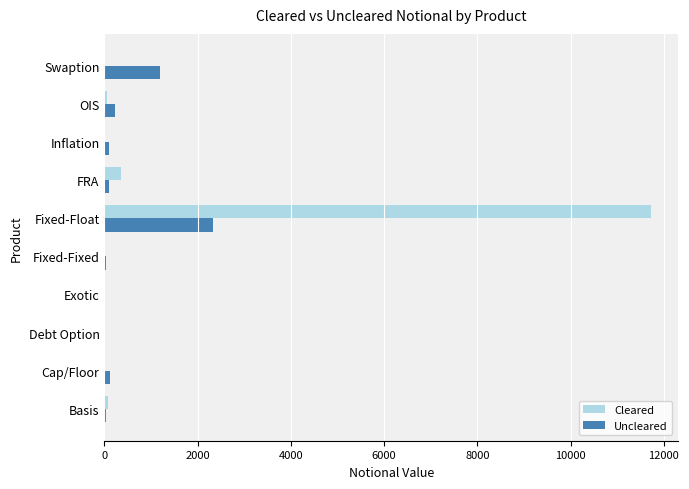

Which series has the largest range (max minus min)?

Cleared